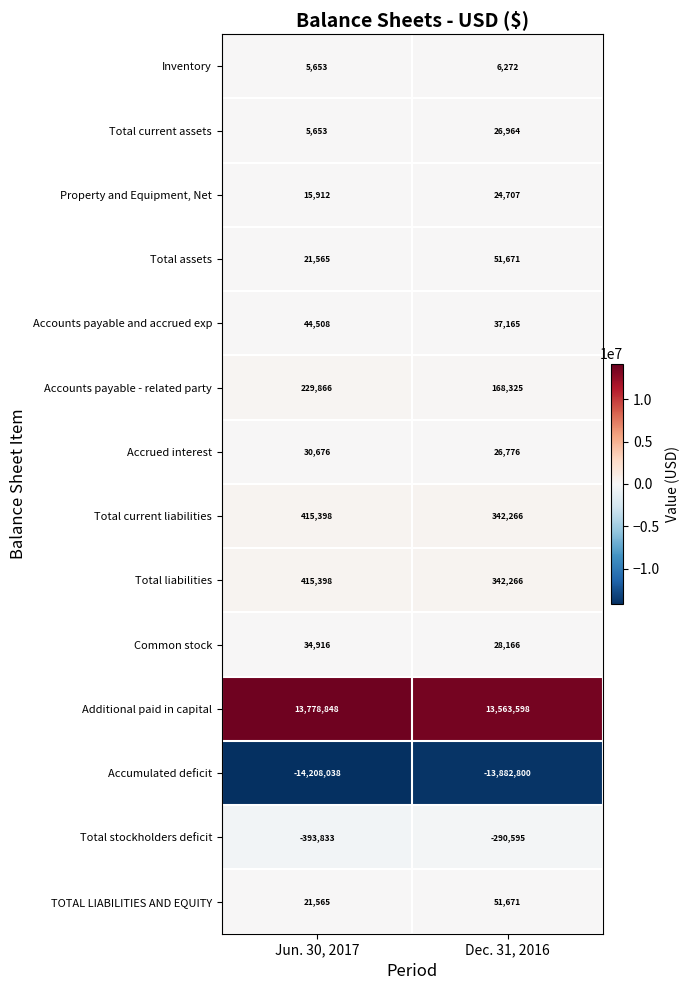

Reading left to right, extract all data points from this chart.

Inventory: 5653	6272
Total current assets: 5653	26964
Property and Equipment, Net: 15912	24707
Total assets: 21565	51671
Accounts payable and accrued exp: 44508	37165
Accounts payable - related party: 229866	168325
Accrued interest: 30676	26776
Total current liabilities: 415398	342266
Total liabilities: 415398	342266
Common stock: 34916	28166
Additional paid in capital: 13778848	13563598
Accumulated deficit: -14208038	-13882800
Total stockholders deficit: -393833	-290595
TOTAL LIABILITIES AND EQUITY: 21565	51671